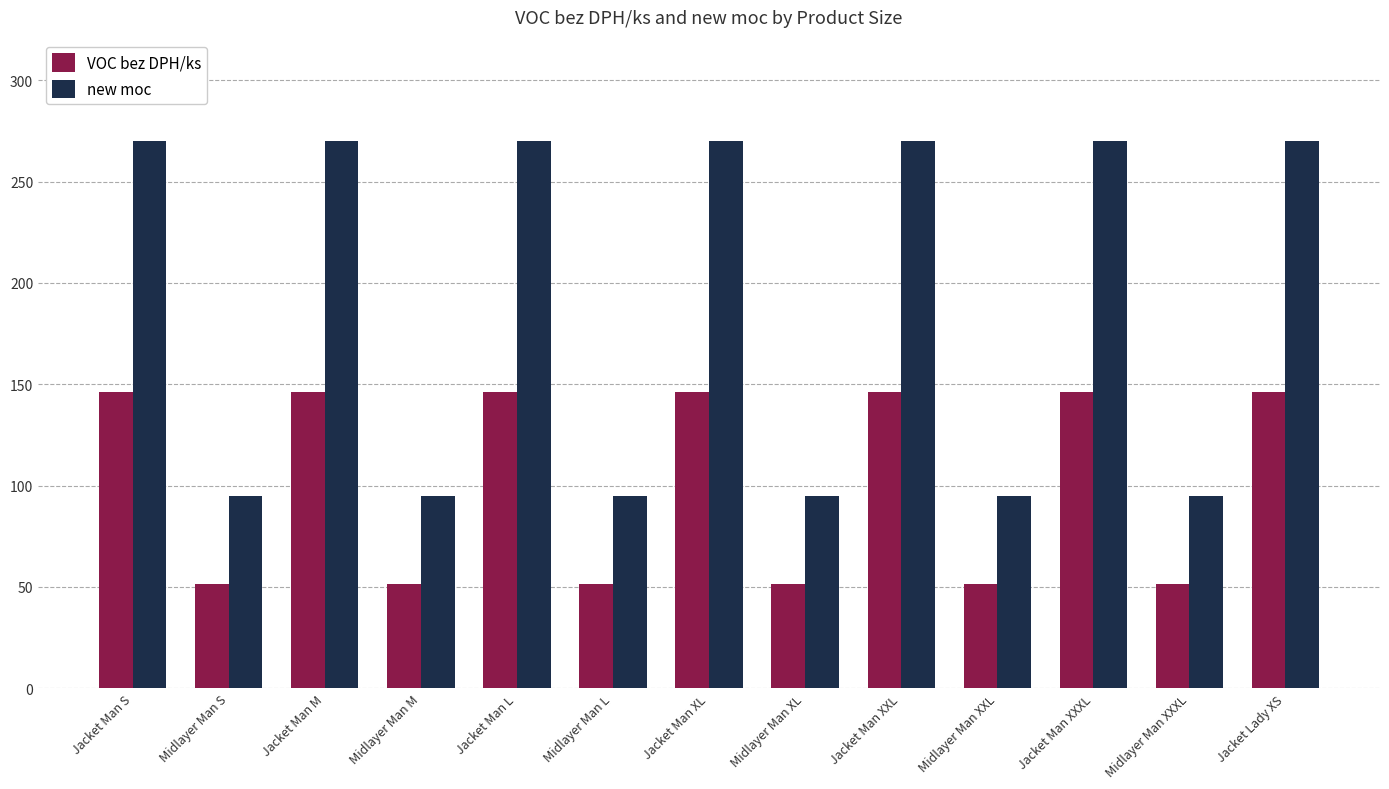

Between Jacket Man XXL and Midlayer Man XXXL, which series saw the biggest shift?

new moc